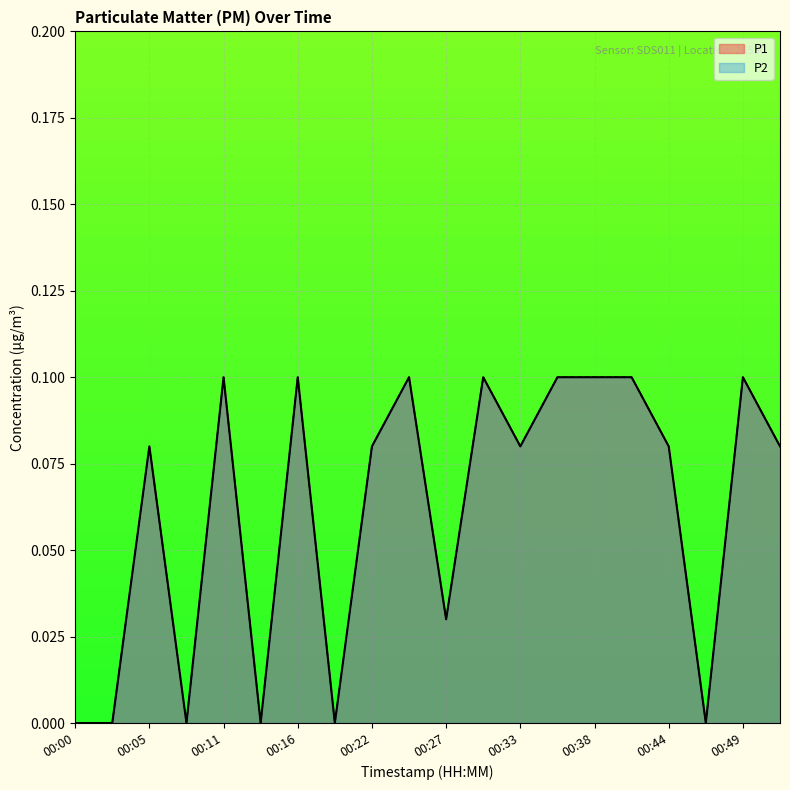

The P1 series shows 0.0 at 00:27. True or false?

True